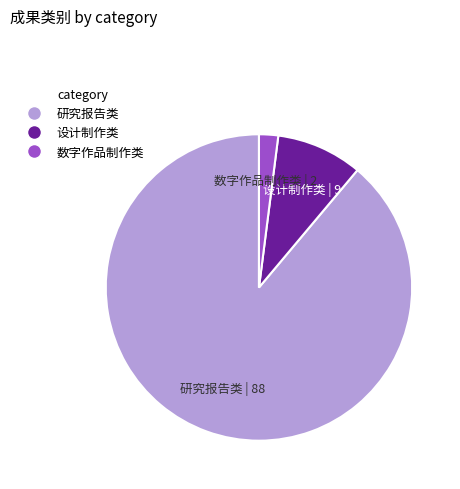

Is it true that 设计制作类 is 15% of the pie?

False